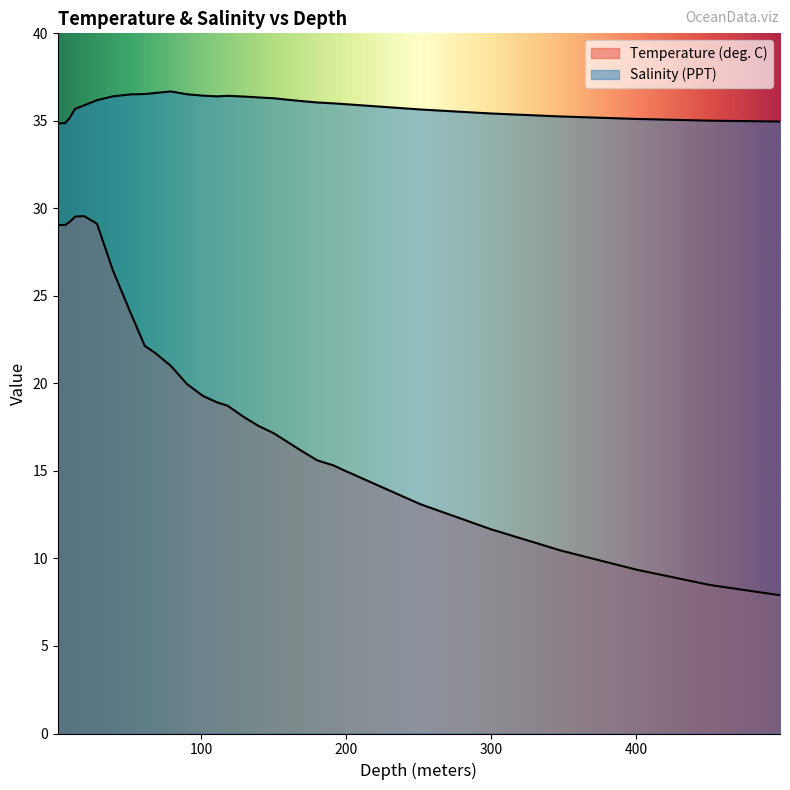

Which has a higher value, 150.0 or 13.0?

13.0